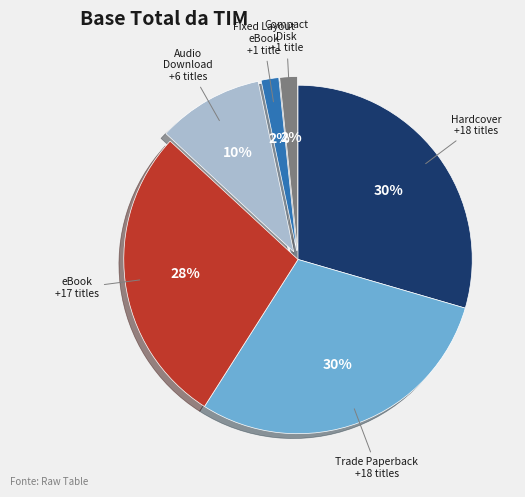

Is there a majority slice in this chart?

No